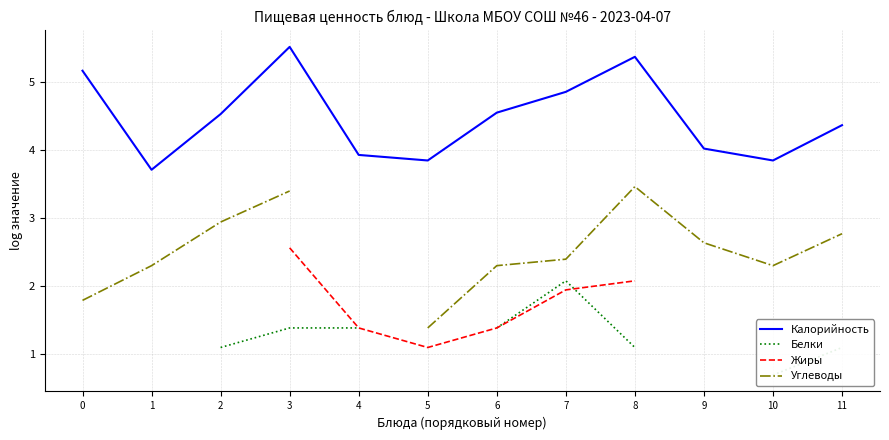

Does the chart display data point markers on the line(s)?

No